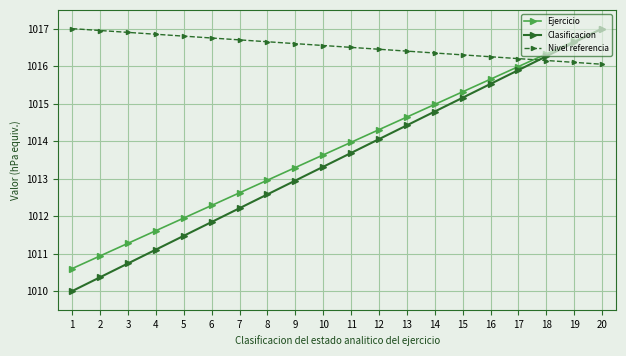

Which series has the largest range (max minus min)?

Clasificacion